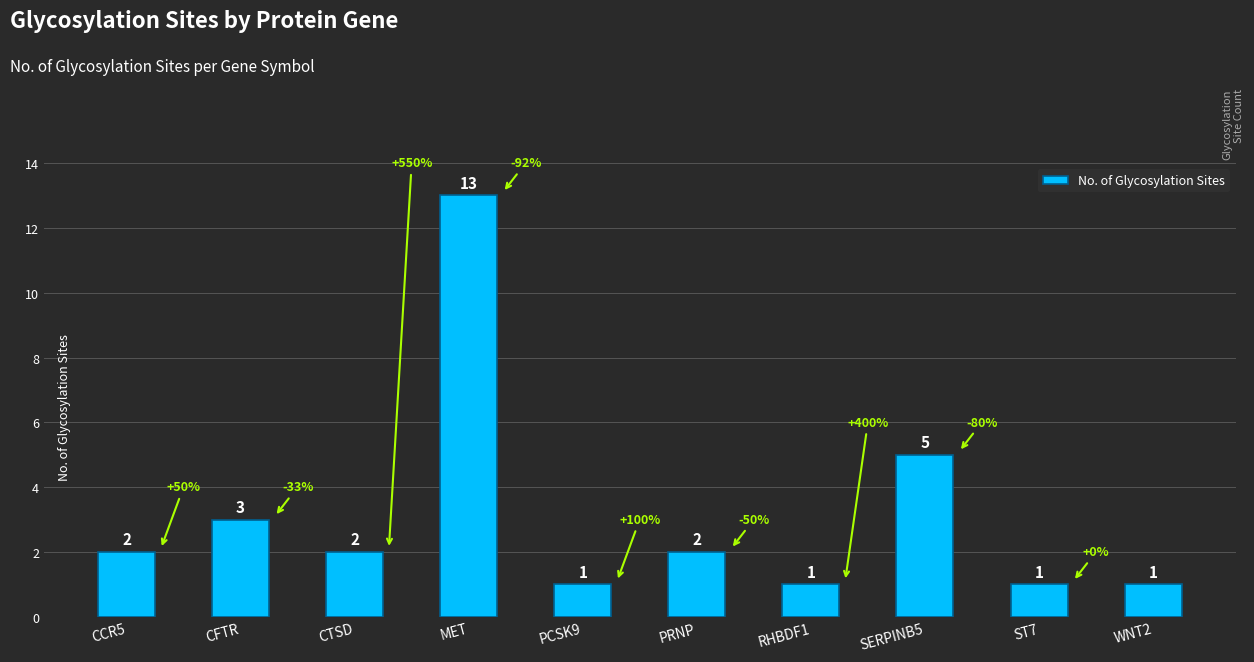

What is the difference between the second highest and second lowest values?

4